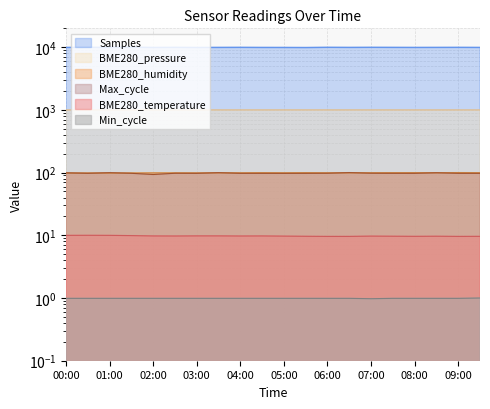

Does the chart display data point markers on the line(s)?

No